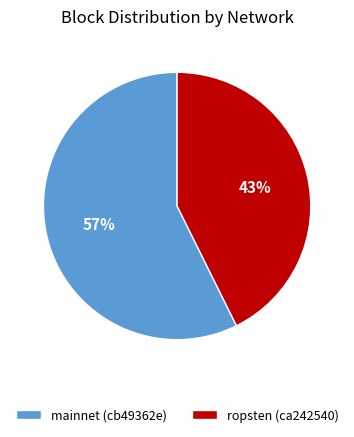

Is it true that ropsten (ca242540) is 43% of the pie?

True